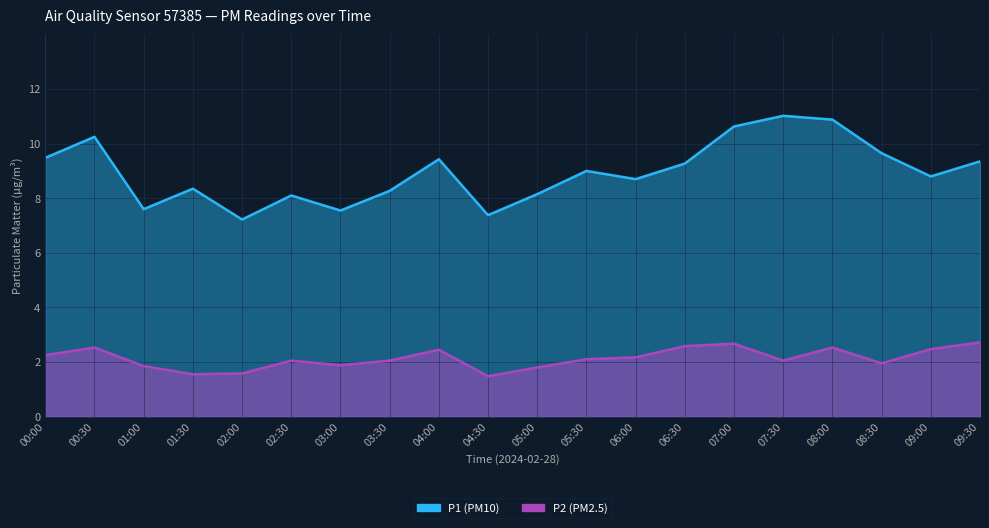

True or false: P1 and P2 intersect in this chart.

False